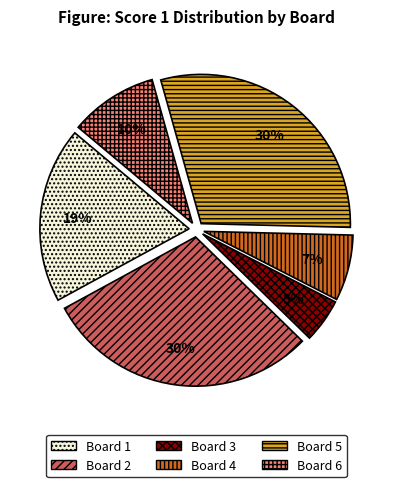

What percentage is the Board 2 slice, to the nearest percent?

30%